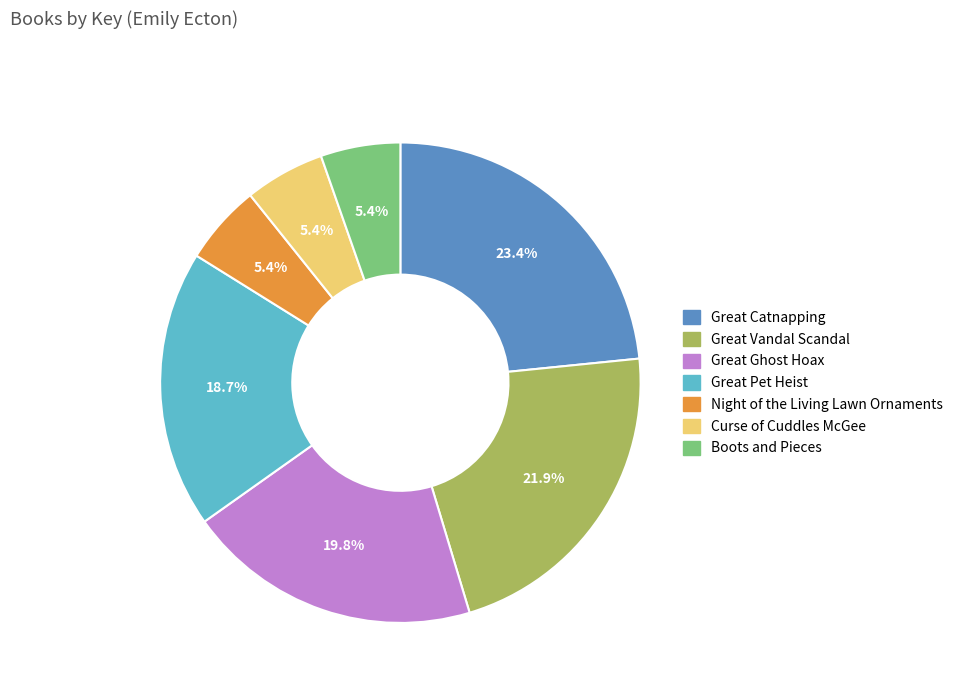

Count the number of slices in the pie.

7